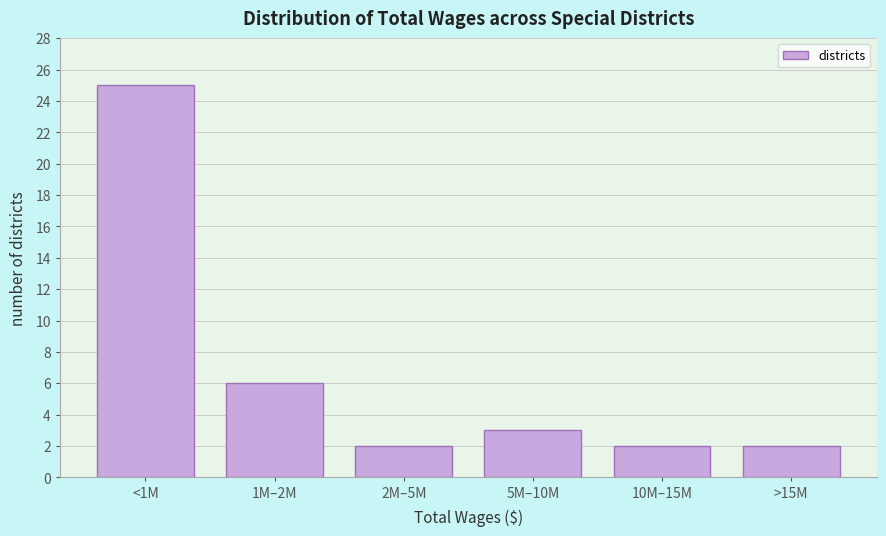

Reading left to right, transcribe all the data shown in this chart.

25	6	2	3	2	2